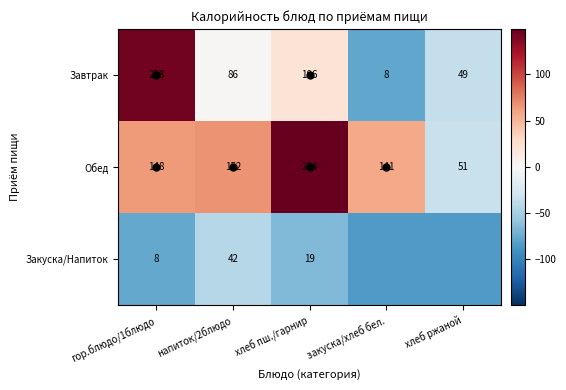

What is the highest value of the Завтрак series?

143.5